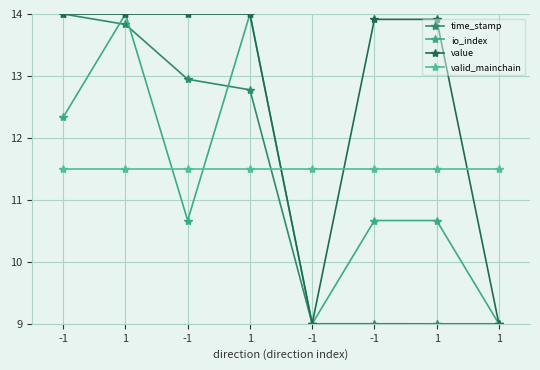

How many lines are shown in the chart?

4